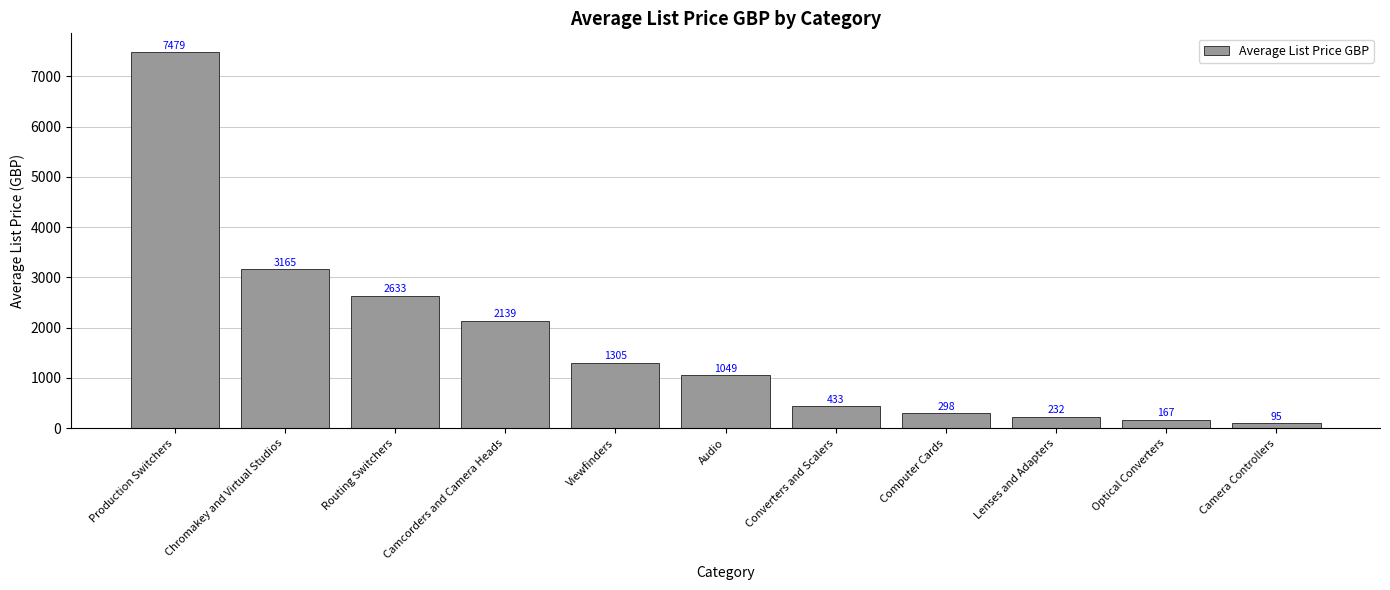

At which label does the data first exceed 1049?

Production Switchers